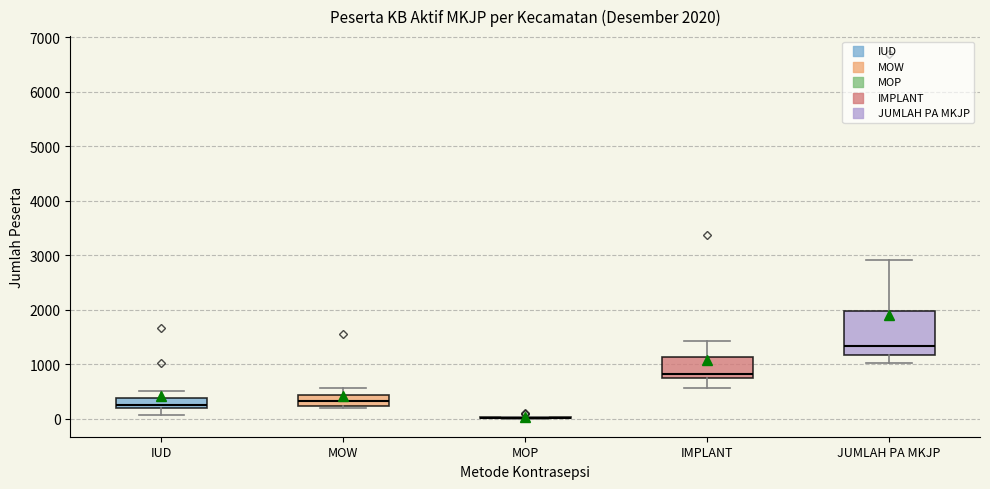

Which box is the tallest, from its lower edge to its upper edge?

JUMLAH PA MKJP